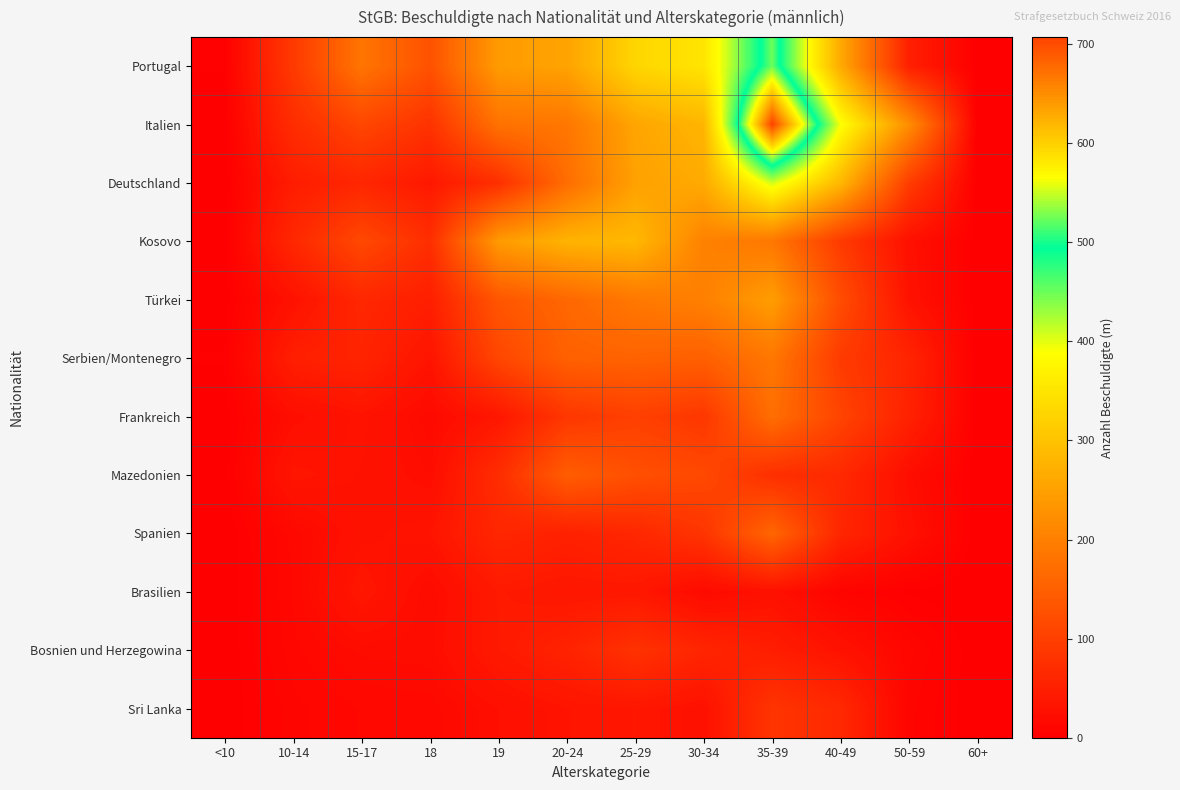

Rank the series at 30-34 from highest to lowest value.

Portugal, Italien, Deutschland, Kosovo, Türkei, Serbien/Montenegro, Mazedonien, Frankreich, Spanien, Bosnien und Herzegowina, Sri Lanka, Brasilien